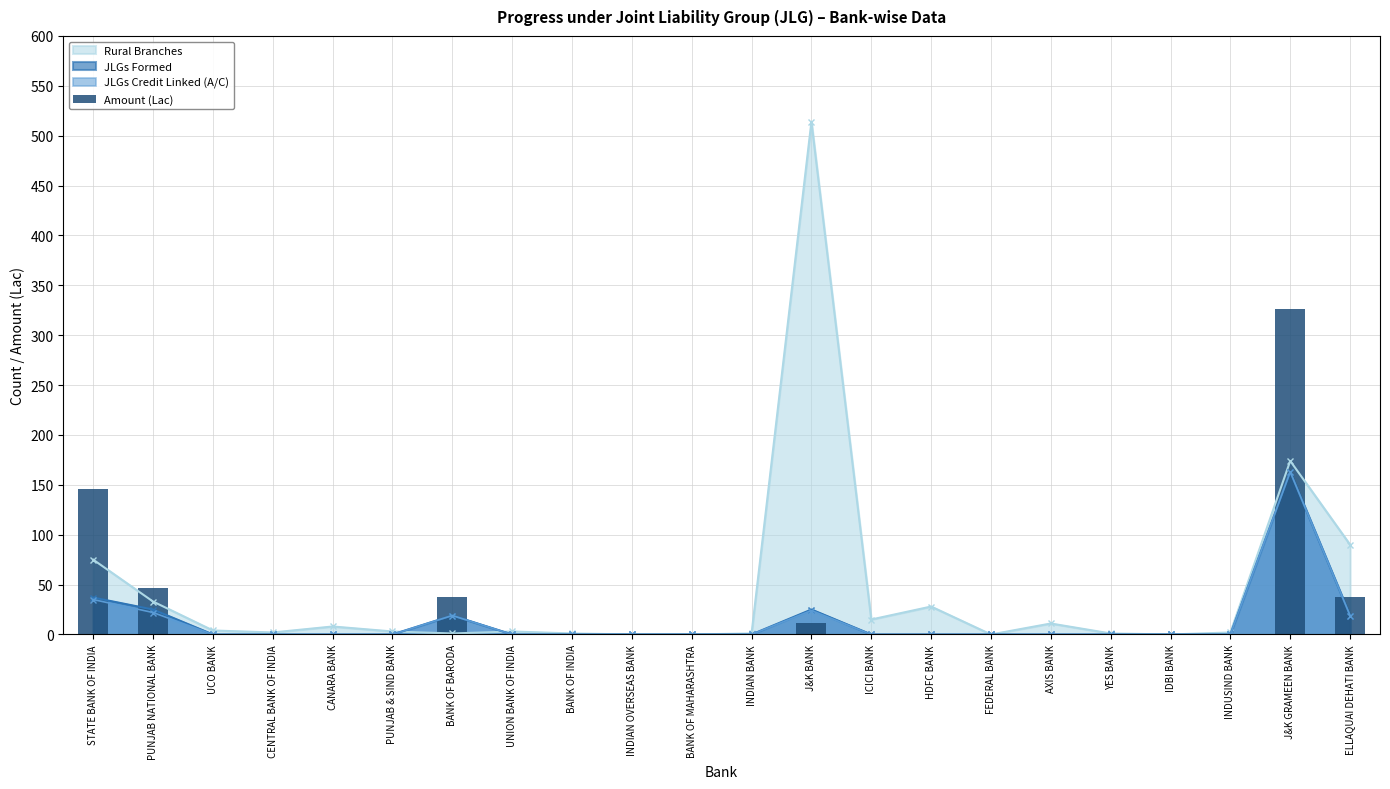

The value of JLGs Credit Linked (A/C) at HDFC BANK is 0. True or false?

True